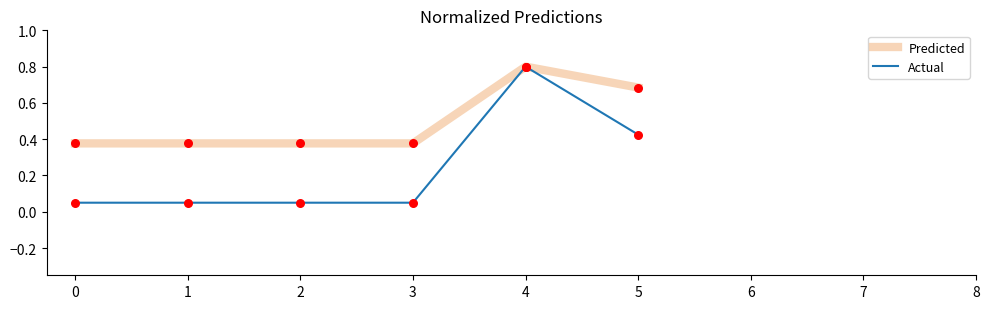

Which series has the widest spread of Y values?

Actual